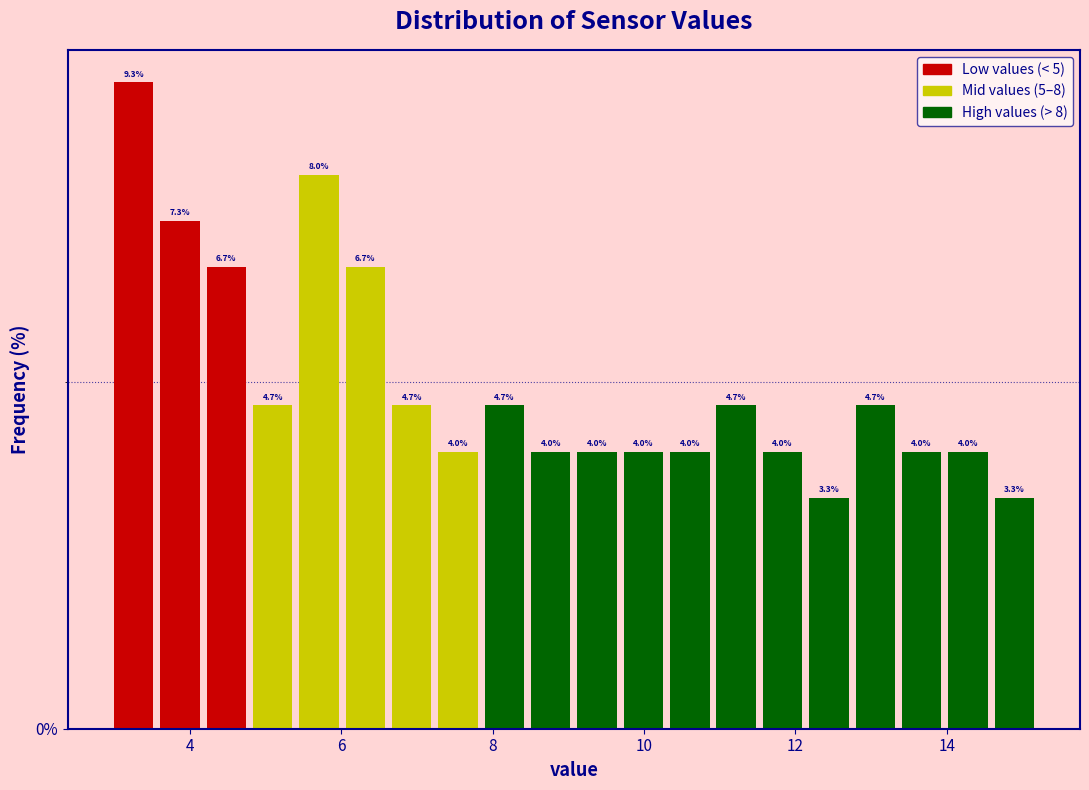

Read against the x-axis, roughly where is the centre of the tallest bar?

3.2